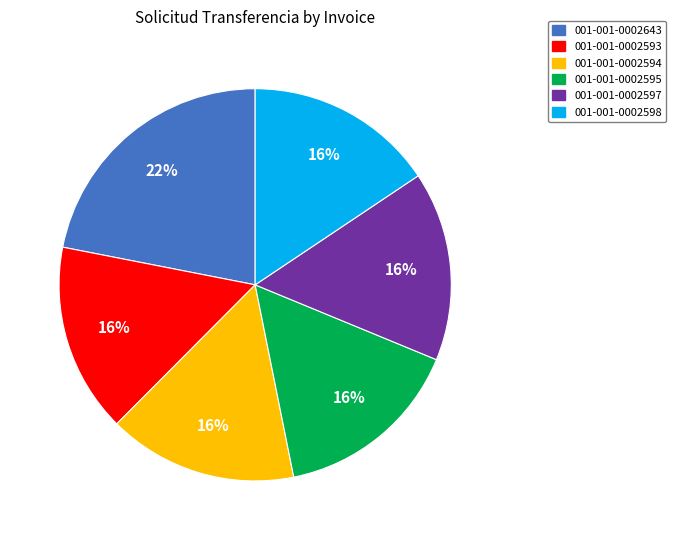

True or false: 001-001-0002643 accounts for 22% of the total.

True